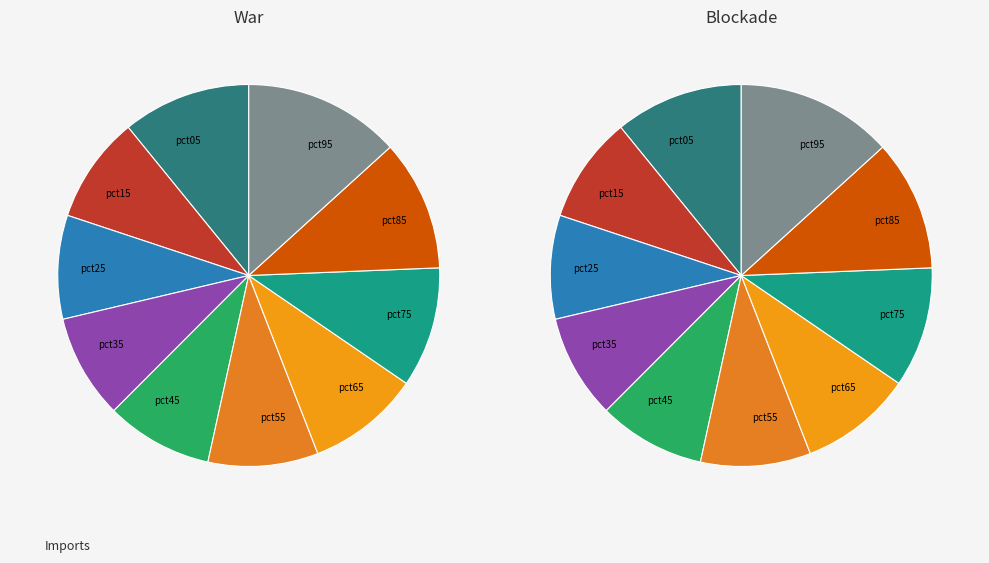

What percentage do pct05 and pct45 together represent?

19.9%